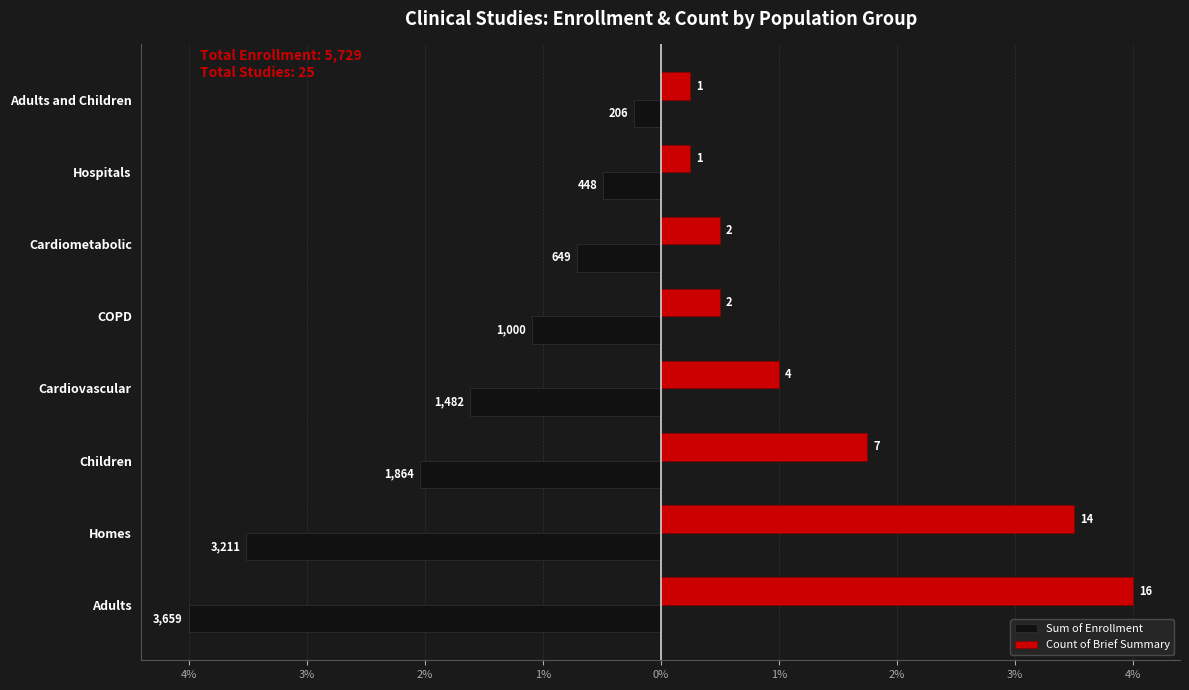

What are all the series names shown in the legend?

Sum of Enrollment, Count of Brief Summary